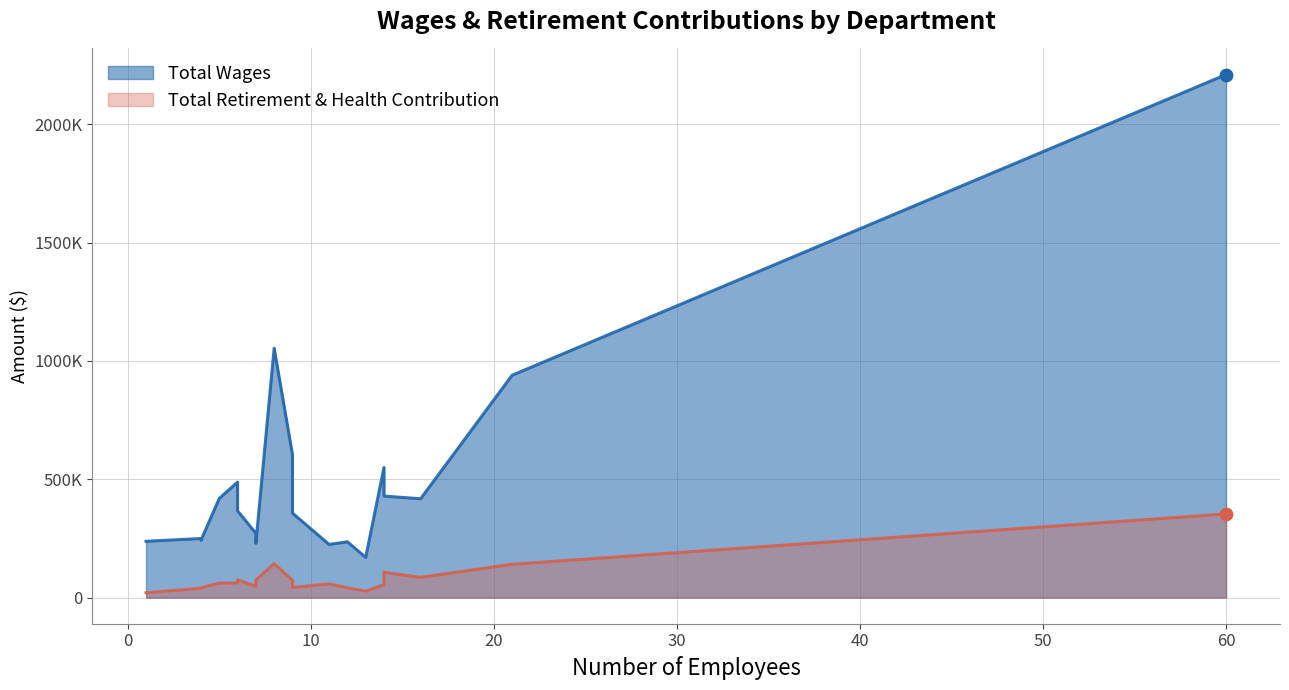

Which series has the largest Y range (max minus min)?

Total Wages